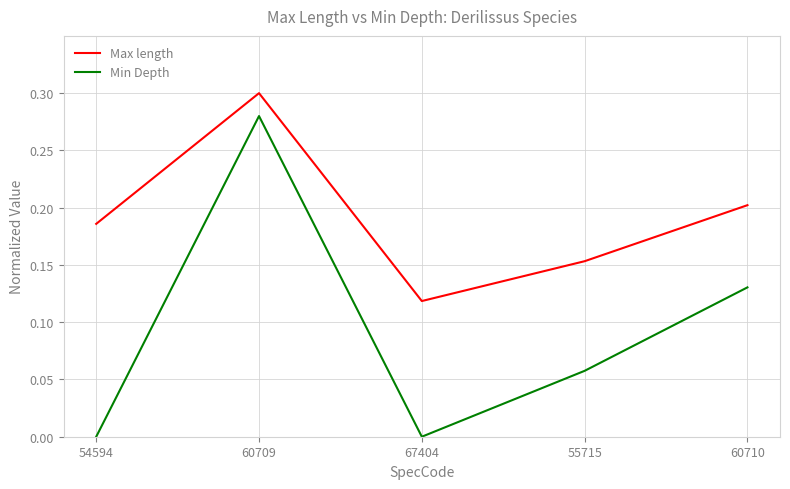

Is this an area chart (filled region under the line)?

No